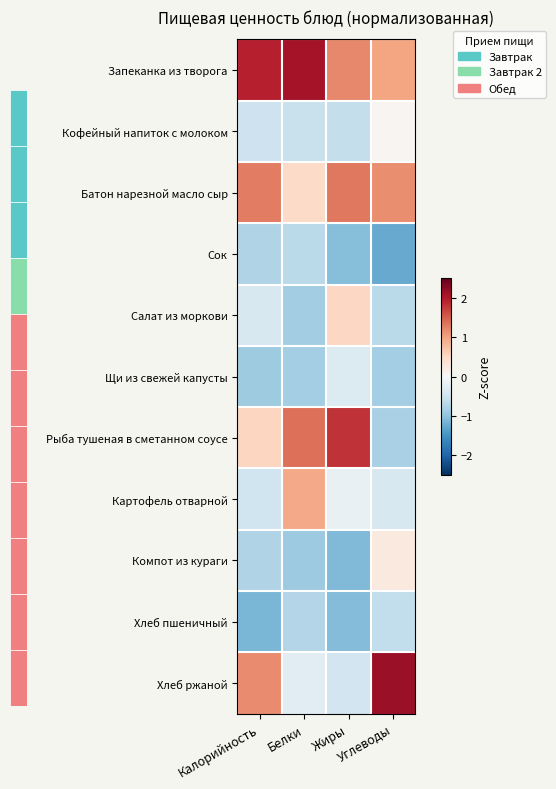

How many data points does each series have?

4